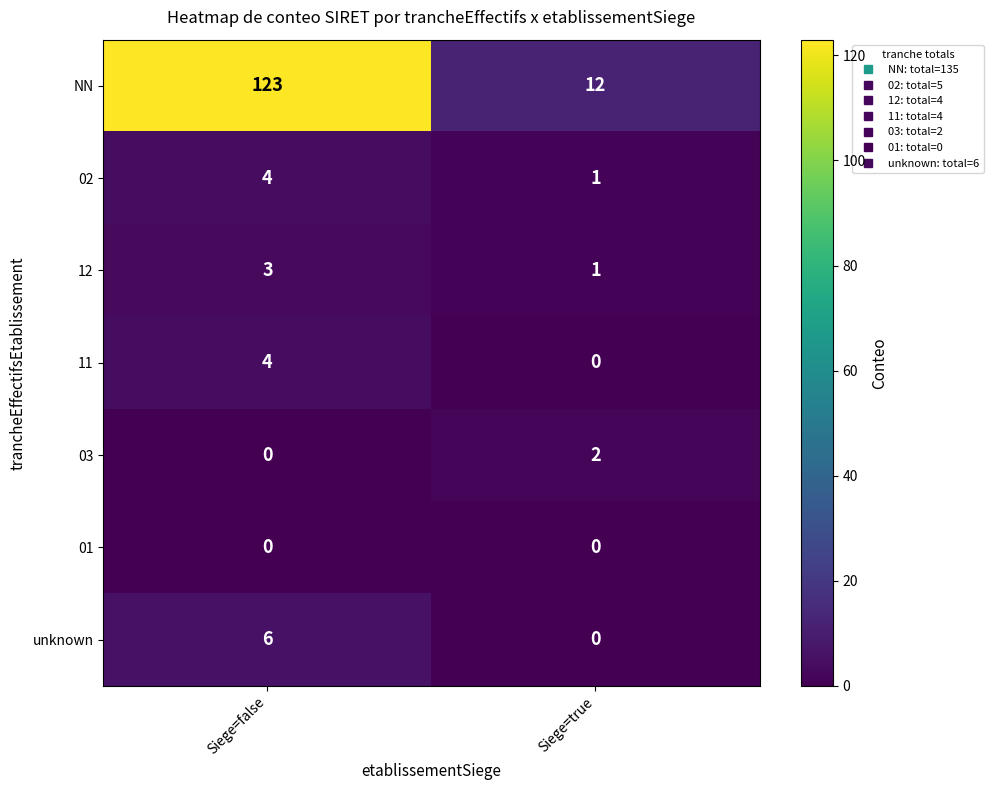

Reading left to right, transcribe all the data shown in this chart.

NN: Siege=false=123	Siege=true=12
02: Siege=false=4	Siege=true=1
12: Siege=false=3	Siege=true=1
11: Siege=false=4	Siege=true=0
03: Siege=false=0	Siege=true=2
01: Siege=false=0	Siege=true=0
unknown: Siege=false=6	Siege=true=0